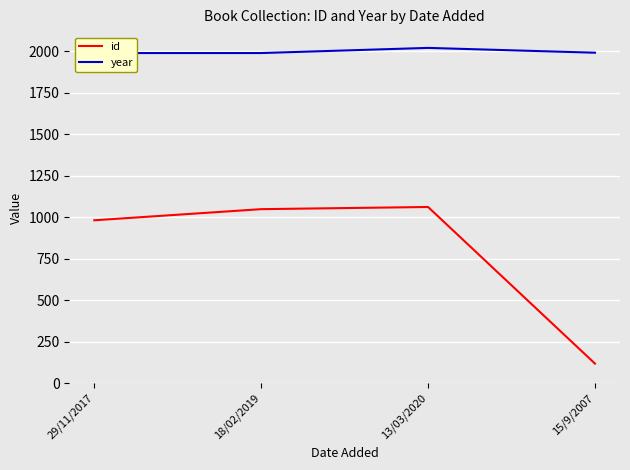

True or false: year and id cross at least once.

False